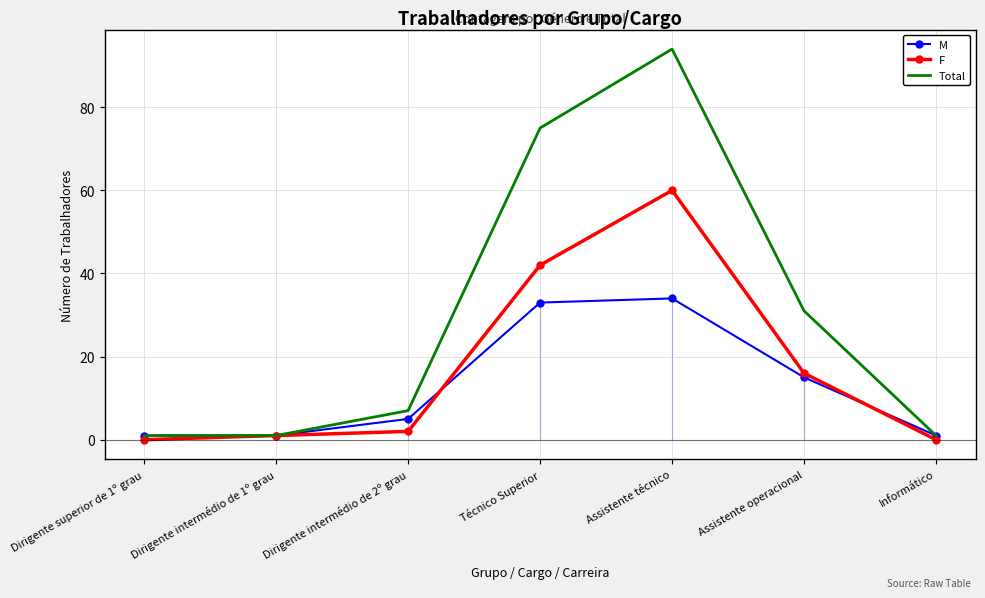

What is the difference between the highest and lowest values at Técnico Superior?

42